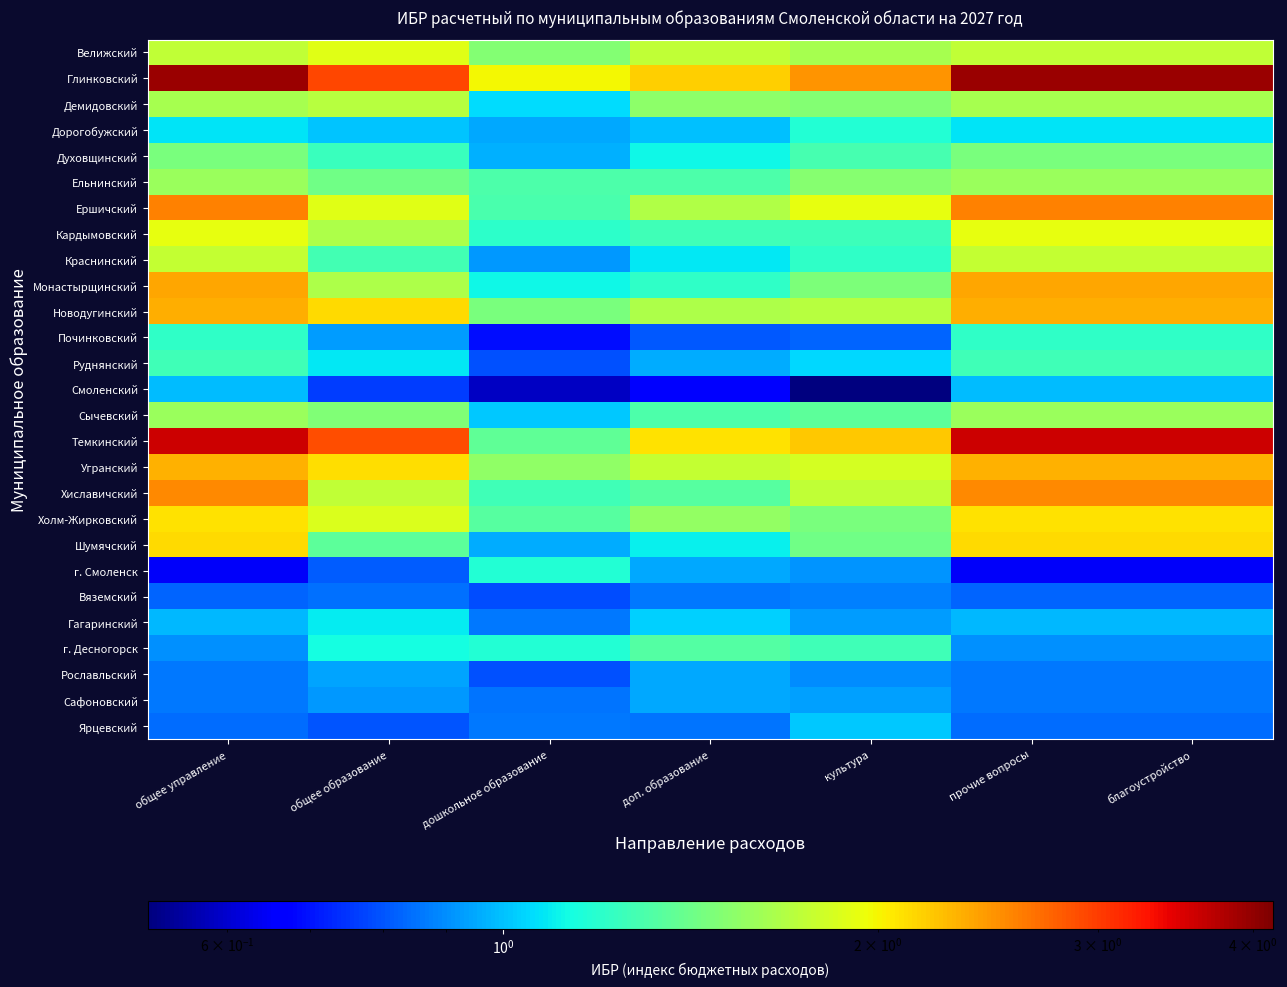

Reading left to right, transcribe all the data shown in this chart.

Велижский: общее управление=1.8	общее образование=1.9	дошкольное образование=1.5	доп. образование=1.8	культура=1.6	прочие вопросы=1.8	благоустройство=1.8
Глинковский: общее управление=3.9	общее образование=2.9	дошкольное образование=2.0	доп. образование=2.2	культура=2.5	прочие вопросы=3.9	благоустройство=3.9
Демидовский: общее управление=1.6	общее образование=1.7	дошкольное образование=1.1	доп. образование=1.5	культура=1.5	прочие вопросы=1.6	благоустройство=1.6
Дорогобужский: общее управление=1.1	общее образование=1.0	дошкольное образование=1.0	доп. образование=1.0	культура=1.2	прочие вопросы=1.1	благоустройство=1.1
Духовщинский: общее управление=1.5	общее образование=1.2	дошкольное образование=1.0	доп. образование=1.1	культура=1.3	прочие вопросы=1.5	благоустройство=1.5
Ельнинский: общее управление=1.6	общее образование=1.4	дошкольное образование=1.3	доп. образование=1.3	культура=1.5	прочие вопросы=1.6	благоустройство=1.6
Ершичский: общее управление=2.6	общее образование=1.9	дошкольное образование=1.3	доп. образование=1.7	культура=1.9	прочие вопросы=2.6	благоустройство=2.6
Кардымовский: общее управление=1.9	общее образование=1.7	дошкольное образование=1.2	доп. образование=1.3	культура=1.3	прочие вопросы=1.9	благоустройство=1.9
Краснинский: общее управление=1.8	общее образование=1.3	дошкольное образование=0.9	доп. образование=1.1	культура=1.2	прочие вопросы=1.8	благоустройство=1.8
Монастырщинский: общее управление=2.4	общее образование=1.7	дошкольное образование=1.1	доп. образование=1.2	культура=1.5	прочие вопросы=2.4	благоустройство=2.4
Новодугинский: общее управление=2.3	общее образование=2.1	дошкольное образование=1.5	доп. образование=1.7	культура=1.7	прочие вопросы=2.3	благоустройство=2.3
Починковский: общее управление=1.2	общее образование=0.9	дошкольное образование=0.7	доп. образование=0.8	культура=0.8	прочие вопросы=1.2	благоустройство=1.2
Руднянский: общее управление=1.3	общее образование=1.1	дошкольное образование=0.8	доп. образование=1.0	культура=1.0	прочие вопросы=1.3	благоустройство=1.3
Смоленский: общее управление=1.0	общее образование=0.8	дошкольное образование=0.6	доп. образование=0.7	культура=0.5	прочие вопросы=1.0	благоустройство=1.0
Сычевский: общее управление=1.6	общее образование=1.5	дошкольное образование=1.0	доп. образование=1.3	культура=1.4	прочие вопросы=1.6	благоустройство=1.6
Темкинский: общее управление=3.6	общее образование=2.9	дошкольное образование=1.4	доп. образование=2.1	культура=2.2	прочие вопросы=3.6	благоустройство=3.6
Угранский: общее управление=2.3	общее образование=2.1	дошкольное образование=1.5	доп. образование=1.8	культура=1.8	прочие вопросы=2.3	благоустройство=2.3
Хиславичский: общее управление=2.5	общее образование=1.7	дошкольное образование=1.3	доп. образование=1.3	культура=1.7	прочие вопросы=2.5	благоустройство=2.5
Холм-Жирковский: общее управление=2.1	общее образование=1.9	дошкольное образование=1.3	доп. образование=1.6	культура=1.5	прочие вопросы=2.1	благоустройство=2.1
Шумячский: общее управление=2.1	общее образование=1.4	дошкольное образование=1.0	доп. образование=1.1	культура=1.4	прочие вопросы=2.1	благоустройство=2.1
г. Смоленск: общее управление=0.6	общее образование=0.8	дошкольное образование=1.2	доп. образование=1.0	культура=0.9	прочие вопросы=0.6	благоустройство=0.6
Вяземский: общее управление=0.8	общее образование=0.8	дошкольное образование=0.8	доп. образование=0.9	культура=0.9	прочие вопросы=0.8	благоустройство=0.8
Гагаринский: общее управление=1.0	общее образование=1.1	дошкольное образование=0.9	доп. образование=1.0	культура=0.9	прочие вопросы=1.0	благоустройство=1.0
г. Десногорск: общее управление=0.9	общее образование=1.1	дошкольное образование=1.2	доп. образование=1.3	культура=1.3	прочие вопросы=0.9	благоустройство=0.9
Рославльский: общее управление=0.9	общее образование=0.9	дошкольное образование=0.8	доп. образование=0.9	культура=0.9	прочие вопросы=0.9	благоустройство=0.9
Сафоновский: общее управление=0.9	общее образование=0.9	дошкольное образование=0.9	доп. образование=0.9	культура=0.9	прочие вопросы=0.9	благоустройство=0.9
Ярцевский: общее управление=0.8	общее образование=0.8	дошкольное образование=0.9	доп. образование=0.9	культура=1.0	прочие вопросы=0.8	благоустройство=0.8